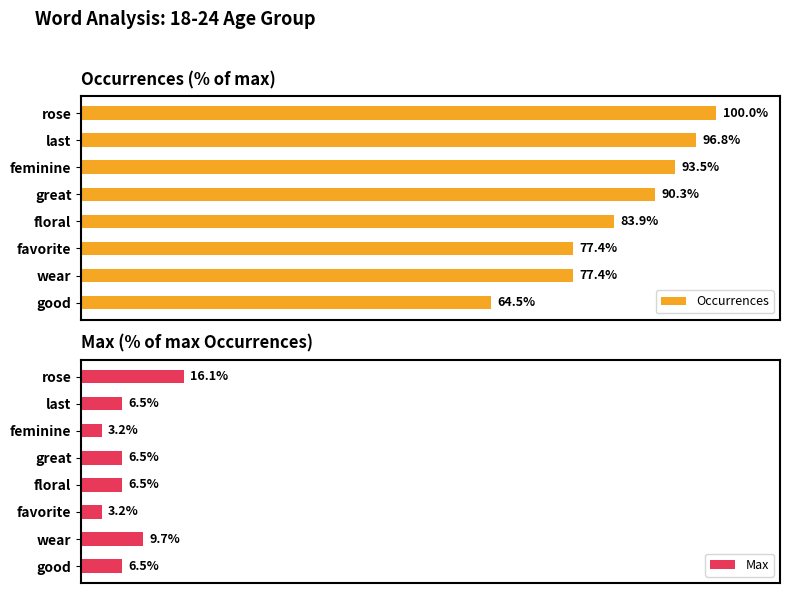

How many data points in Occurrences are less than 90?

4